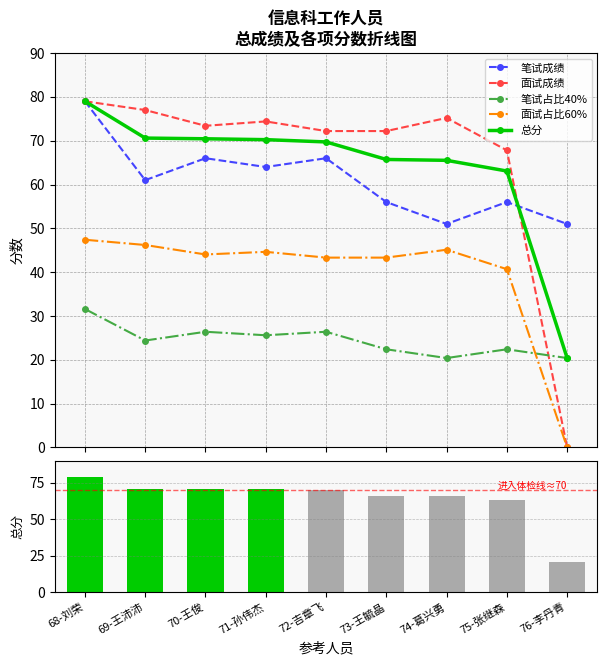

At which label is 笔试占比40% closest to 26?

70-王俊